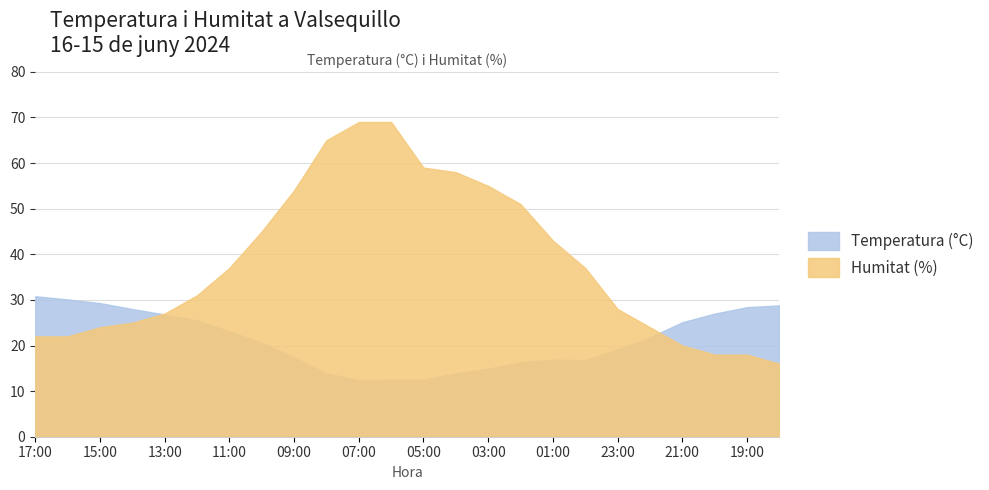

What are all the series names shown in the legend?

Temperatura (°C), Humitat (%)